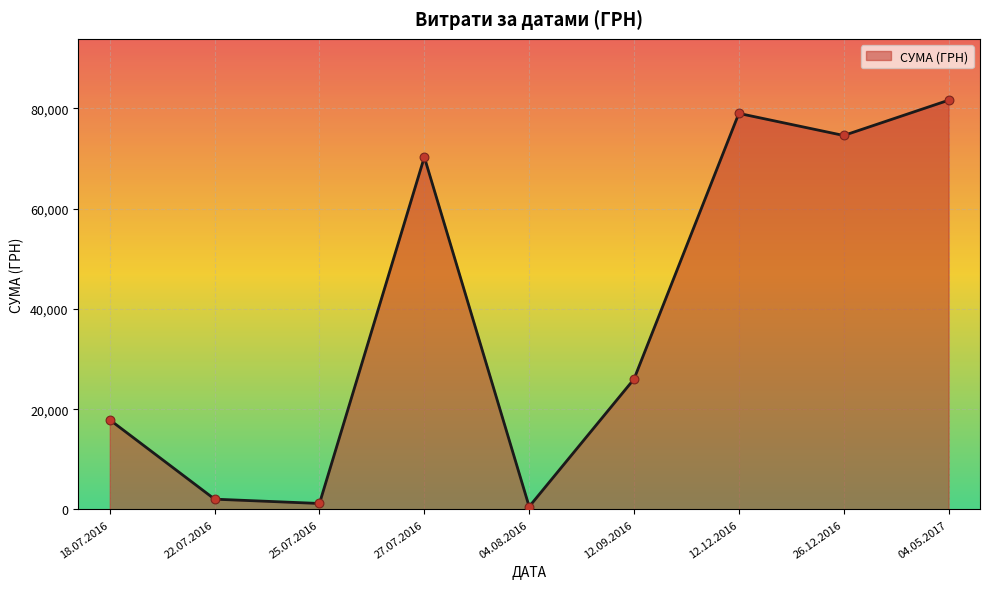

Which has a higher value, 04.05.2017 or 12.12.2016?

04.05.2017